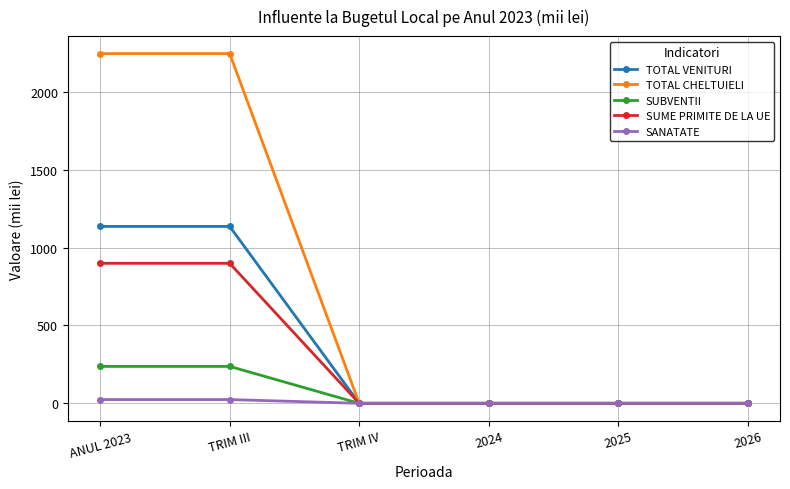

Reading left to right, transcribe all the data shown in this chart.

TOTAL VENITURI: 1136	1136	0	0	0	0
TOTAL CHELTUIELI: 2246	2246	0	0	0	0
SUBVENTII: 237	237	0	0	0	0
SUME PRIMITE DE LA UE: 899	899	0	0	0	0
SANATATE: 24	24	0	0	0	0